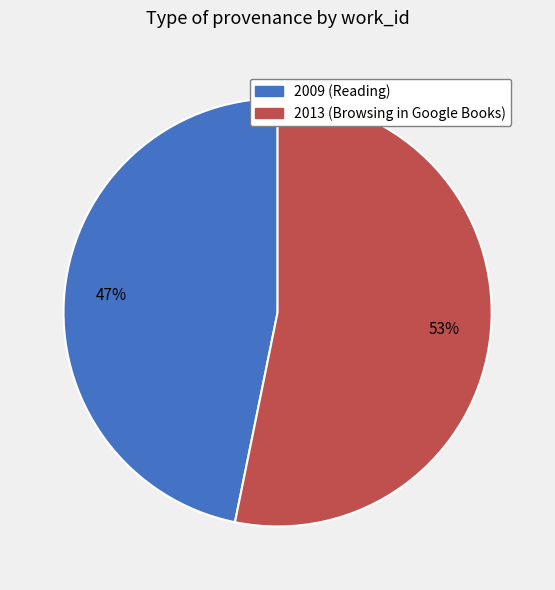

The 2013 (Browsing in Google Books) slice represents 53% of the pie. True or false?

True